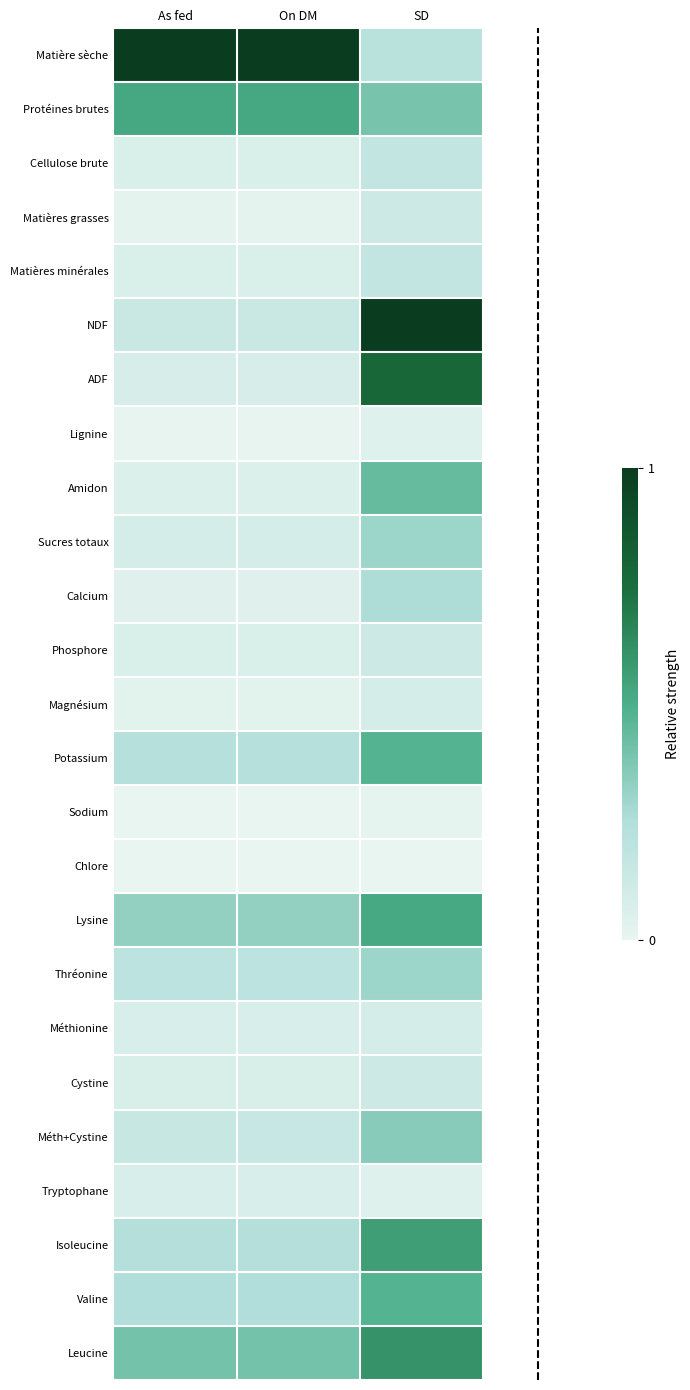

Reading left to right, transcribe all the data shown in this chart.

Matière sèche: As fed=1.0	On DM=1.0	SD=0.2
Protéines brutes: As fed=0.5	On DM=0.5	SD=0.4
Cellulose brute: As fed=0.1	On DM=0.1	SD=0.2
Matières grasses: As fed=0.0	On DM=0.0	SD=0.1
Matières minérales: As fed=0.1	On DM=0.1	SD=0.2
NDF: As fed=0.1	On DM=0.1	SD=1.0
ADF: As fed=0.1	On DM=0.1	SD=0.8
Lignine: As fed=0.0	On DM=0.0	SD=0.0
Amidon: As fed=0.1	On DM=0.1	SD=0.4
Sucres totaux: As fed=0.1	On DM=0.1	SD=0.3
Calcium: As fed=0.0	On DM=0.0	SD=0.3
Phosphore: As fed=0.1	On DM=0.1	SD=0.1
Magnésium: As fed=0.0	On DM=0.0	SD=0.1
Potassium: As fed=0.2	On DM=0.2	SD=0.5
Sodium: As fed=0.0	On DM=0.0	SD=0.0
Chlore: As fed=0.0	On DM=0.0	SD=0.0
Lysine: As fed=0.3	On DM=0.3	SD=0.5
Thréonine: As fed=0.2	On DM=0.2	SD=0.3
Méthionine: As fed=0.1	On DM=0.1	SD=0.1
Cystine: As fed=0.1	On DM=0.1	SD=0.1
Méth+Cystine: As fed=0.2	On DM=0.2	SD=0.3
Tryptophane: As fed=0.1	On DM=0.1	SD=0.0
Isoleucine: As fed=0.2	On DM=0.2	SD=0.6
Valine: As fed=0.3	On DM=0.3	SD=0.5
Leucine: As fed=0.4	On DM=0.4	SD=0.6